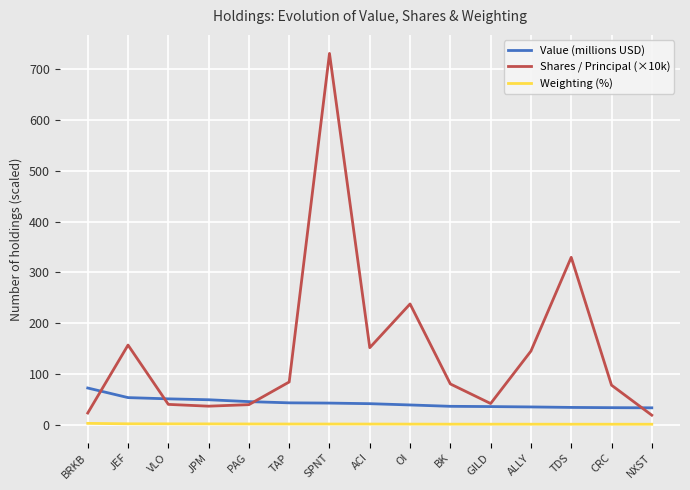

Which series has the widest spread of values?

Shares / Principal (×10k)